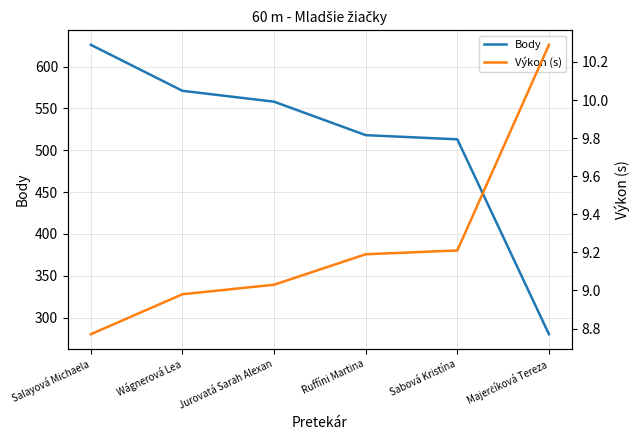

What is the total value across all series at Wágnerová Lea?

580.0